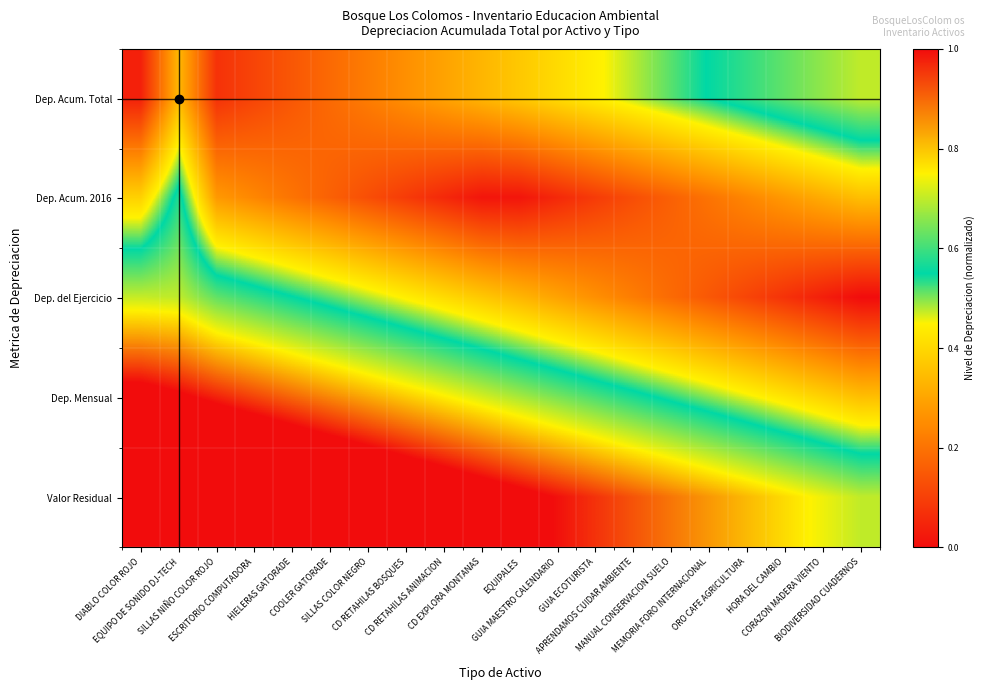

Rank the series by their maximum value, from lowest to highest.

Dep. Acum. 2016, Dep. Acum. Total, Dep. del Ejercicio, Dep. Mensual, Valor Residual